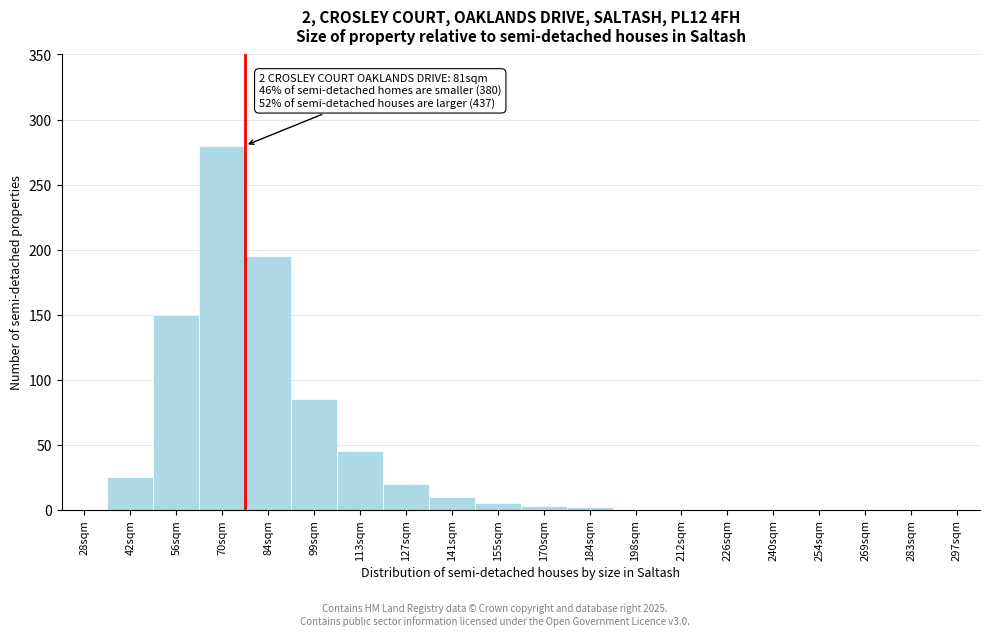

The value at 113sqm is 62. True or false?

False